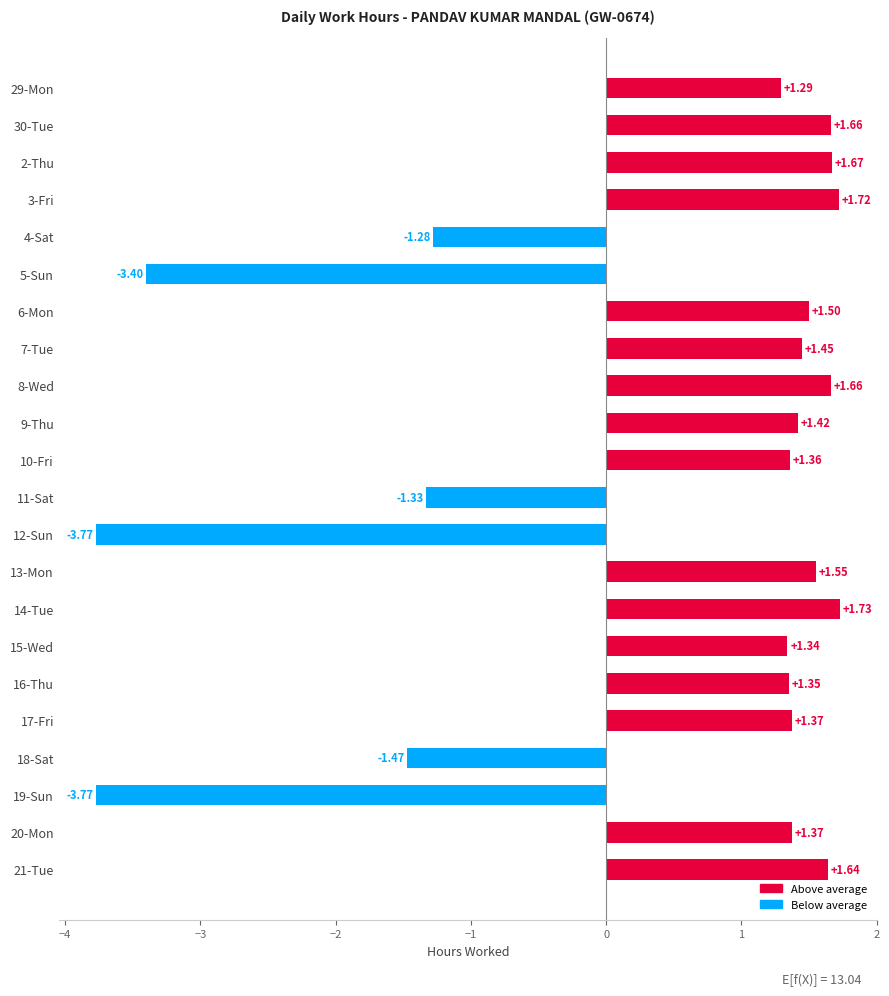

What is the difference between the maximum and second lowest values?

5.5